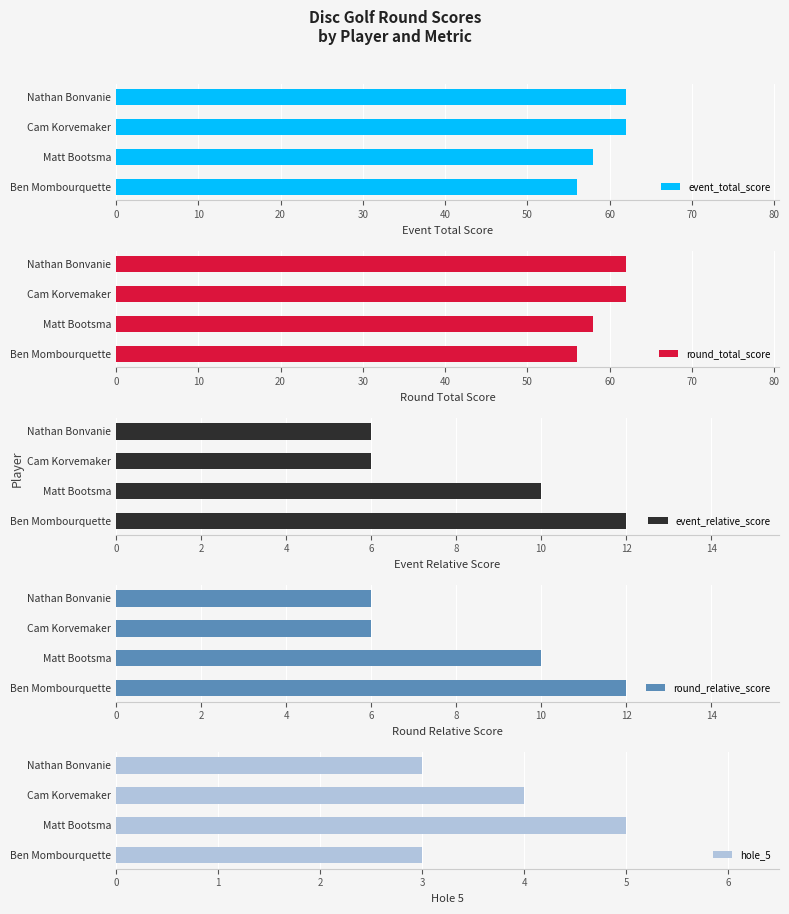

Which series has the largest range (max minus min)?

event_total_score